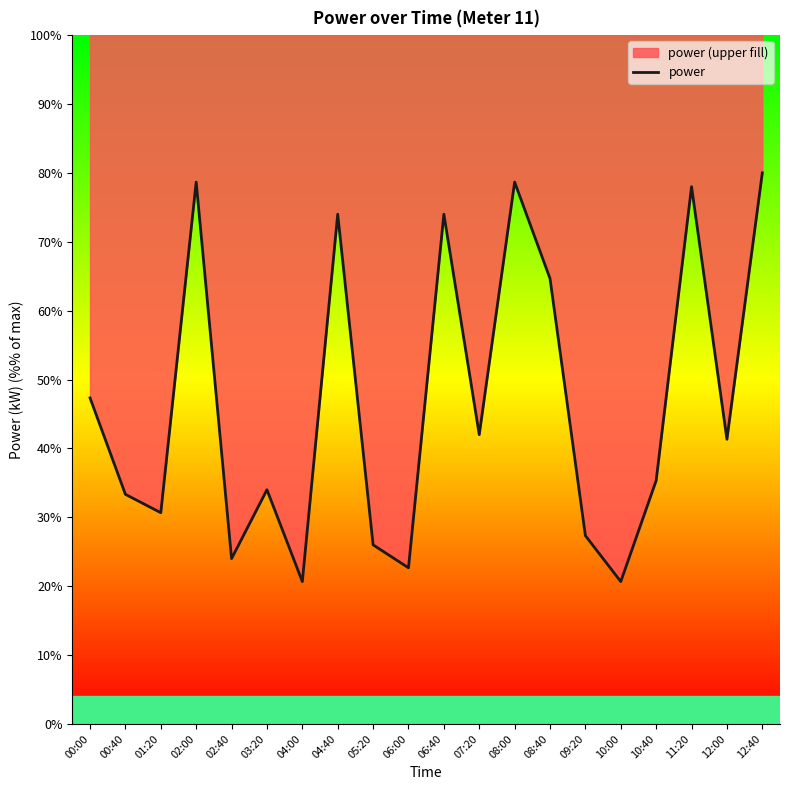

Reading left to right, transcribe all the data shown in this chart.

00:00=0.7	00:40=0.5	01:20=0.5	02:00=1.2	02:40=0.4	03:20=0.5	04:00=0.3	04:40=1.1	05:20=0.4	06:00=0.3	06:40=1.1	07:20=0.6	08:00=1.2	08:40=1.0	09:20=0.4	10:00=0.3	10:40=0.5	11:20=1.2	12:00=0.6	12:40=1.2